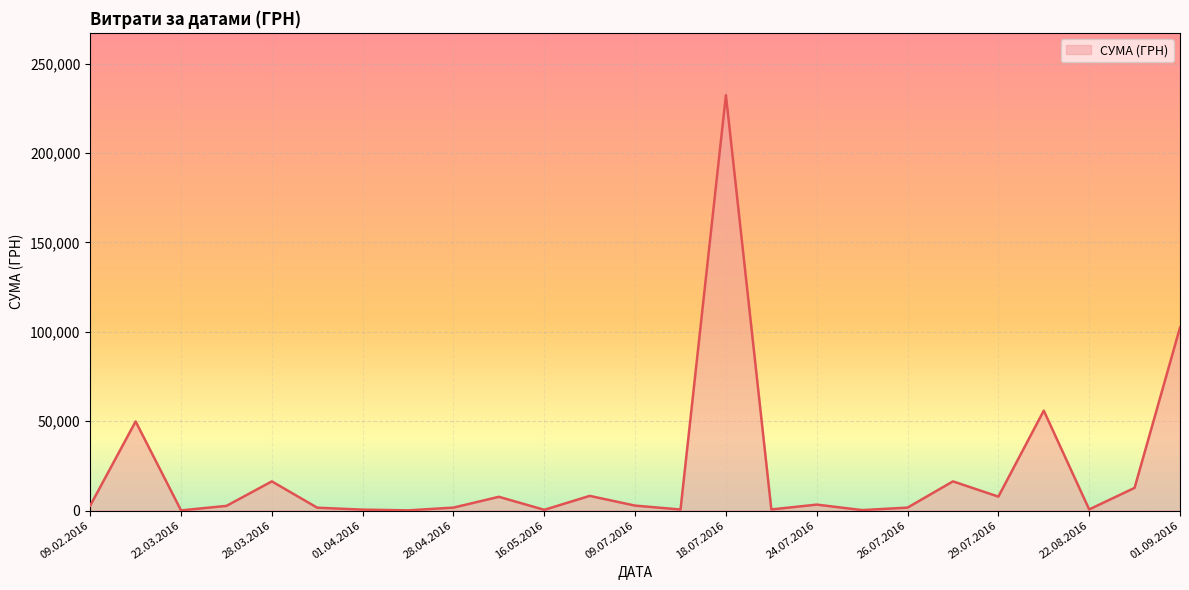

What is the greatest value displayed?

232372.5